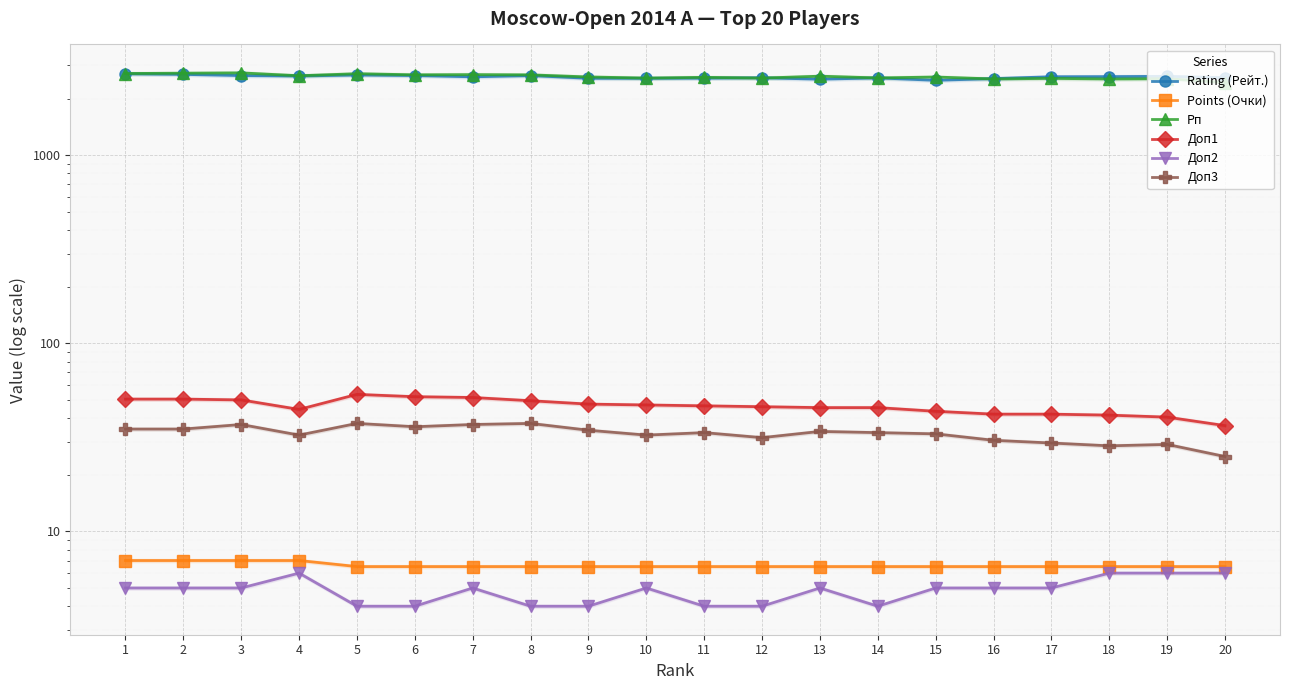

Which series has the widest spread of values?

Рп